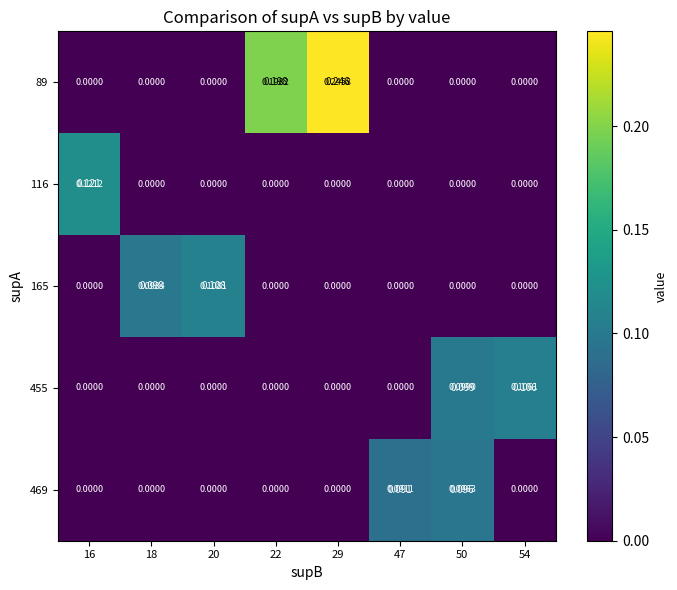

At which category does the chart reach its minimum across all series?

16